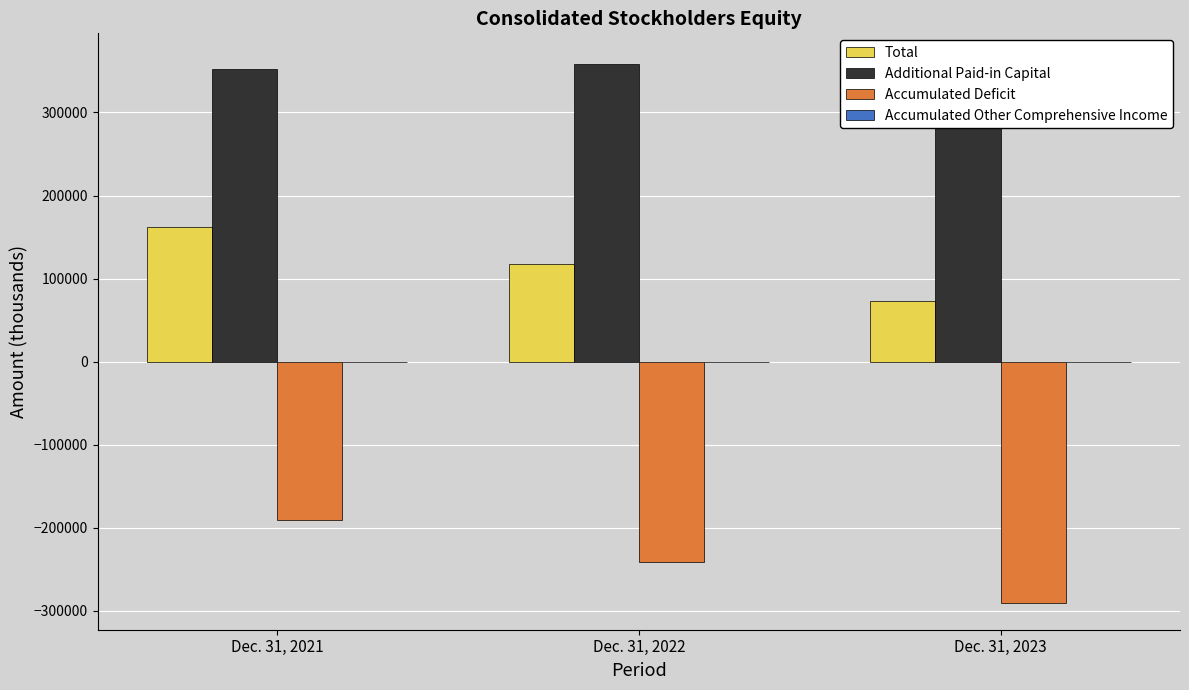

How many bars are there in total?

12